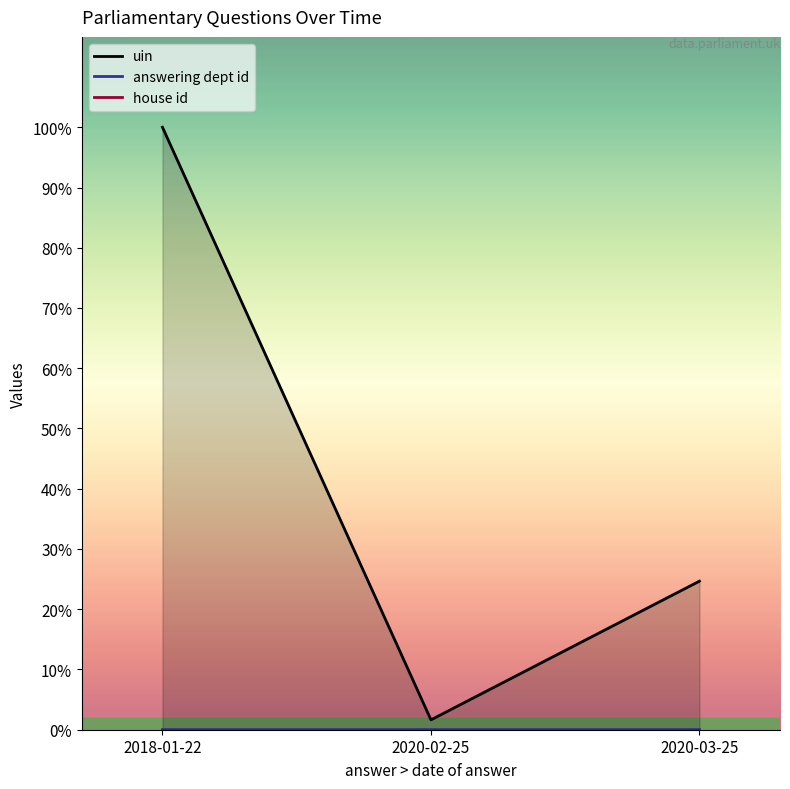

What is the total value across all series at 2020-03-25?

30241